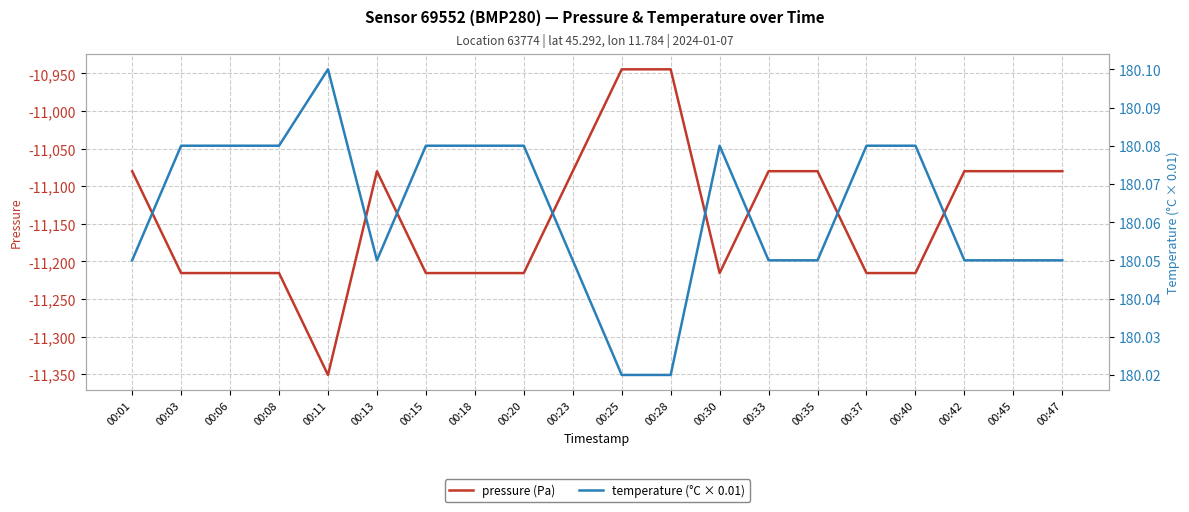

At which label is pressure (Pa) closest to -11147?

00:01